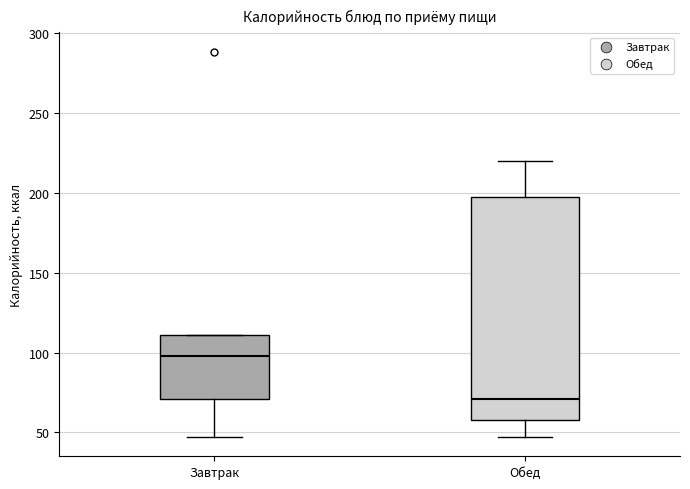

Which box's median line is the highest?

Завтрак